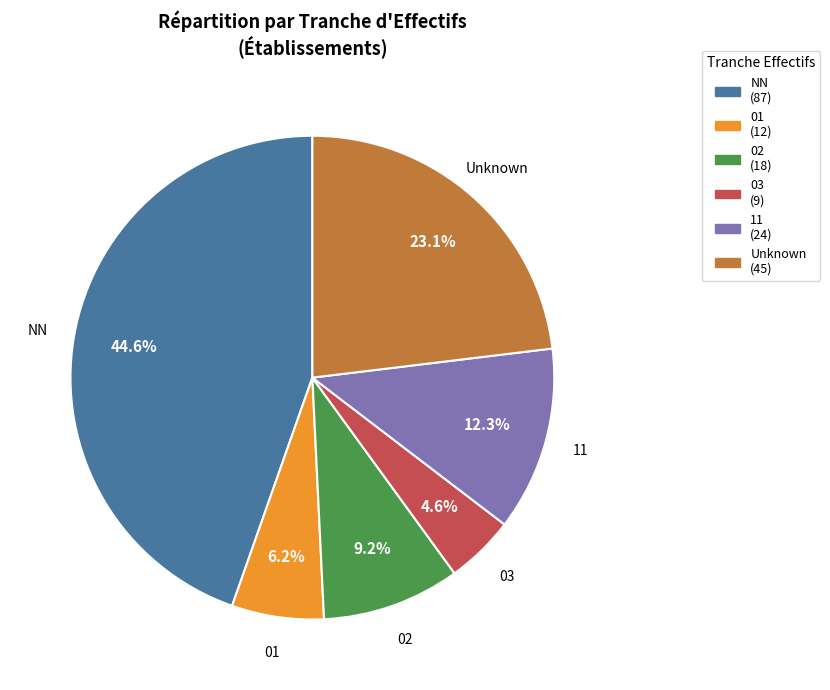

Is there any slice that represents more than half of the pie?

No